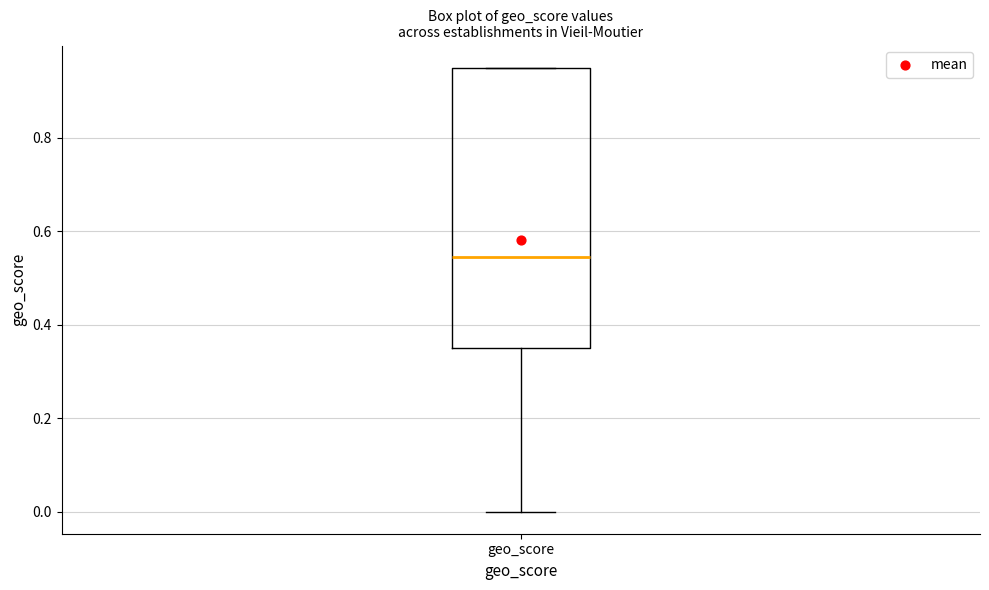

Read this box plot against the y-axis: the position of the median line, the range covered by the box, and the ends of both whiskers. The values are not printed on the chart, so give them approximately, as read against the axis.

median 0.54, box 0.36 to 0.96, whiskers 0.00 to 0.96